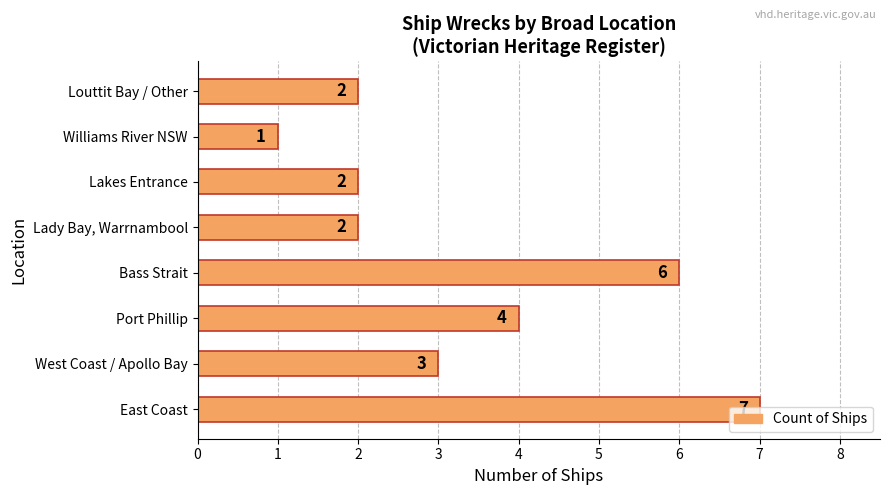

The value at Port Phillip is 7. True or false?

False